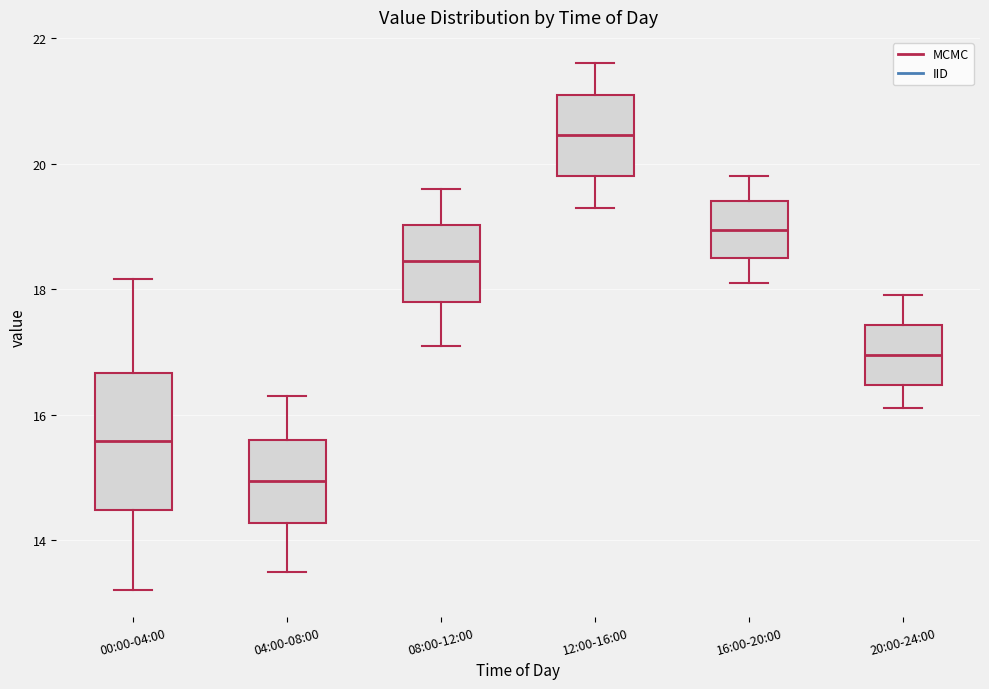

Comparing the boxes themselves (not the whiskers), which one is the tallest?

00:00-04:00